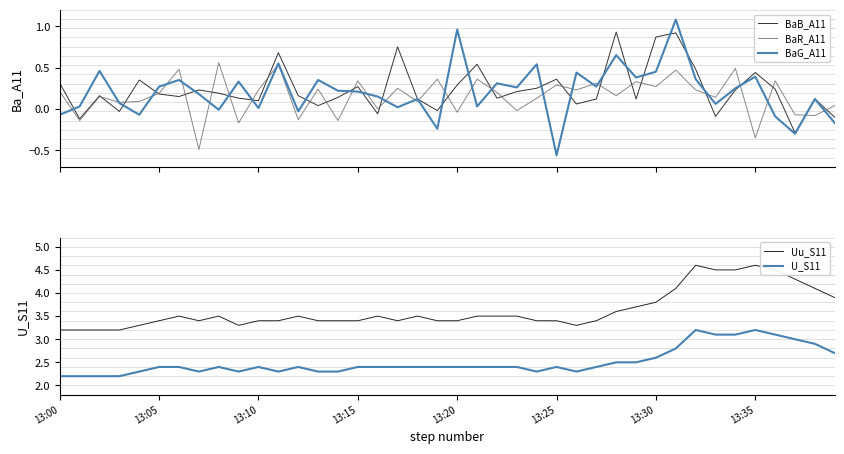

True or false: BaG_A11 and Uu_S11 cross at least once.

False